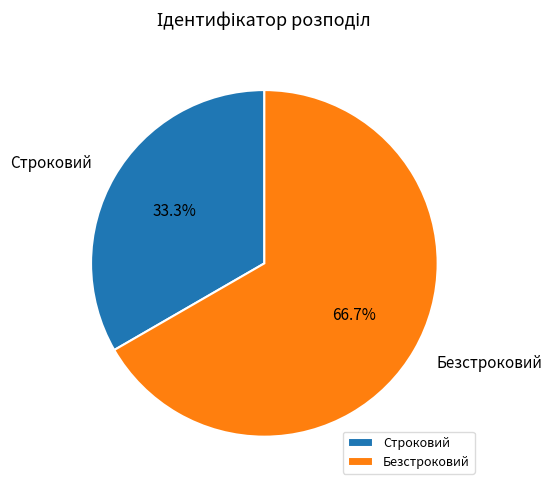

What percentage is NOT represented by Строковий?

66.7%